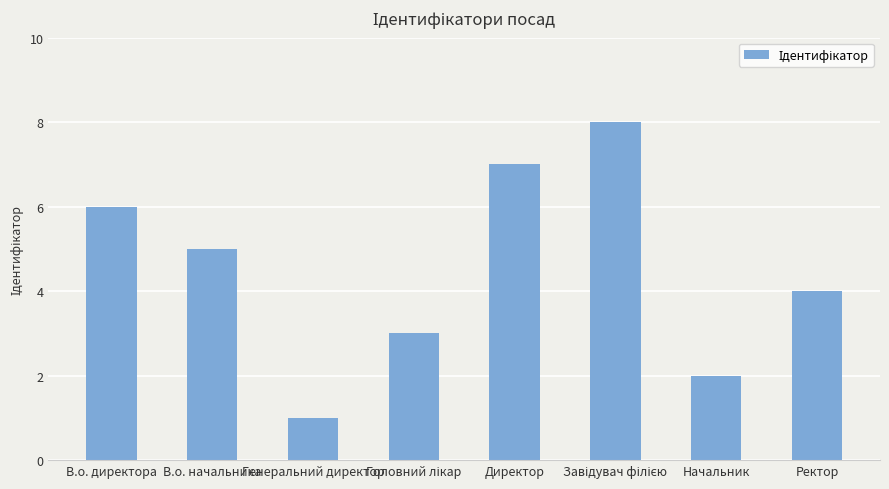

True or false: the data shows 1 at Генеральний директор.

True